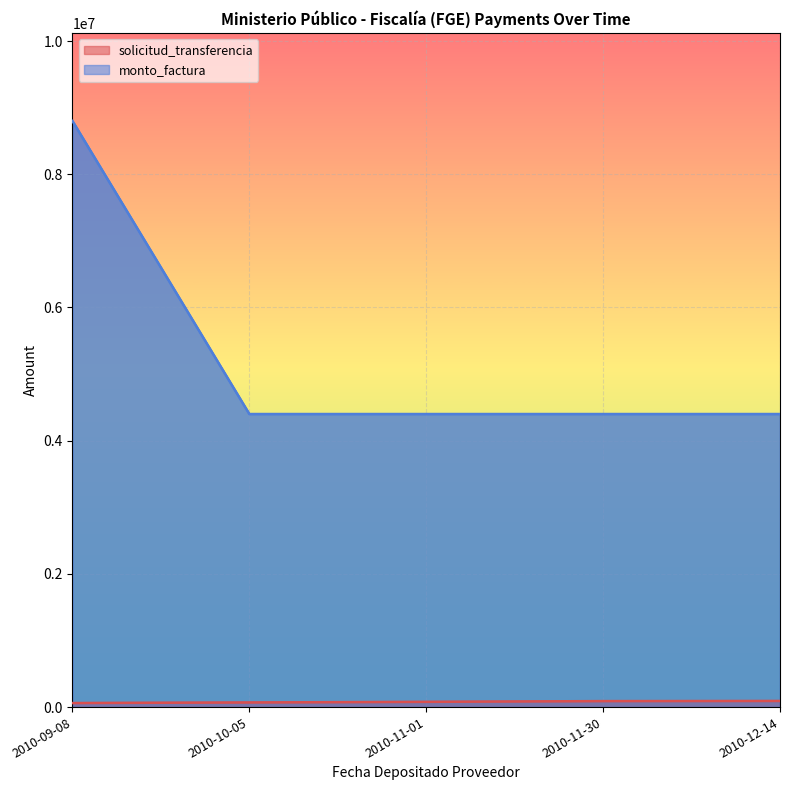

Reading left to right, extract all data points from this chart.

solicitud_transferencia: 60588	69624	78546	89911	92004
monto_factura: 8800000	4400000	4400000	4400000	4400000